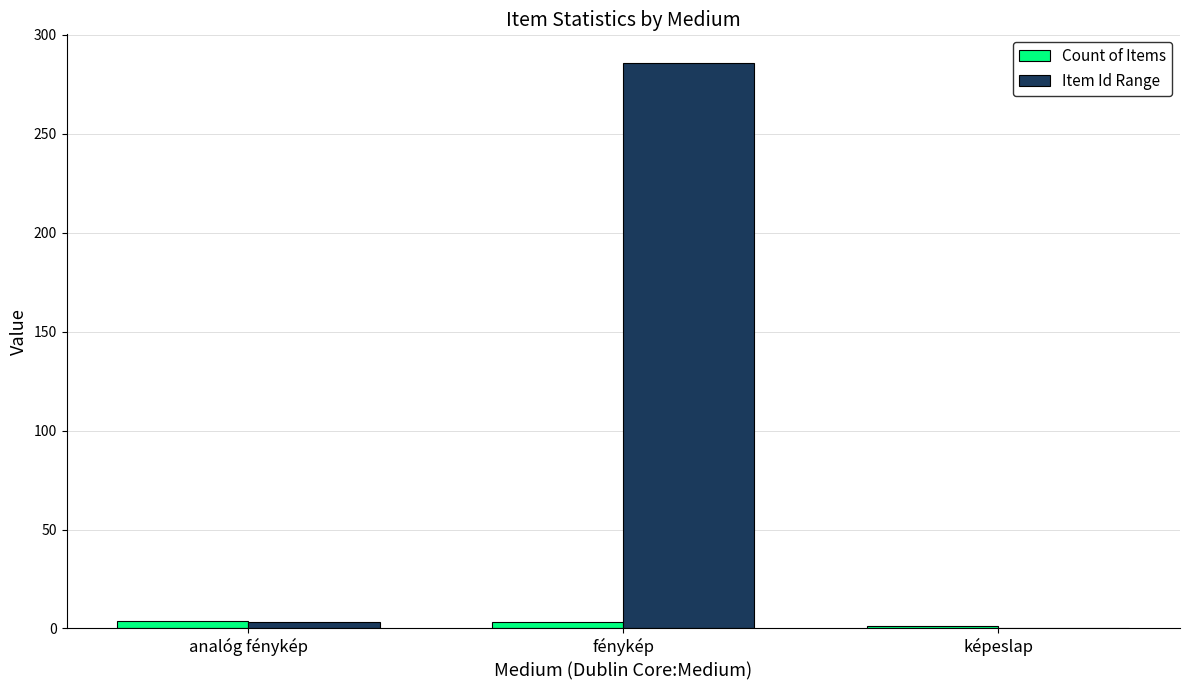

What is the sum of the Count of Items values at fénykép and analóg fénykép?

7